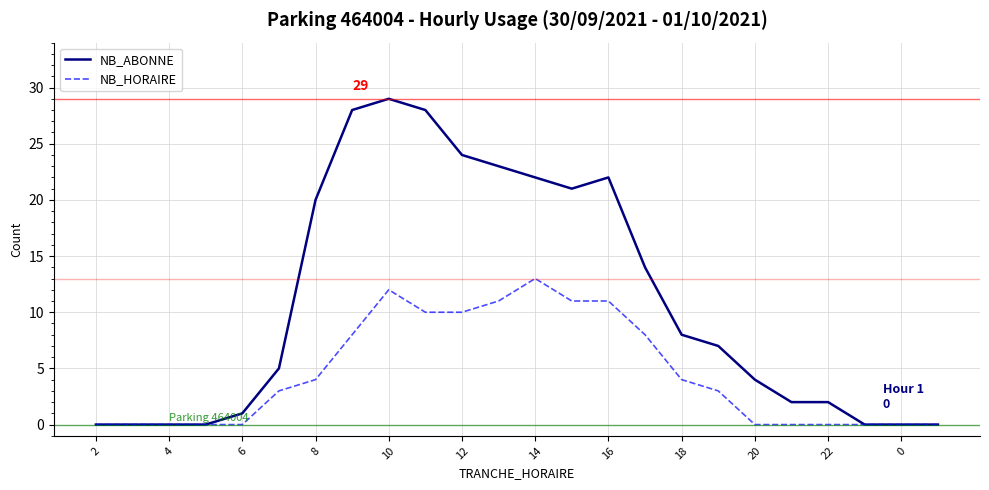

Which series has the largest range (max minus min)?

NB_ABONNE